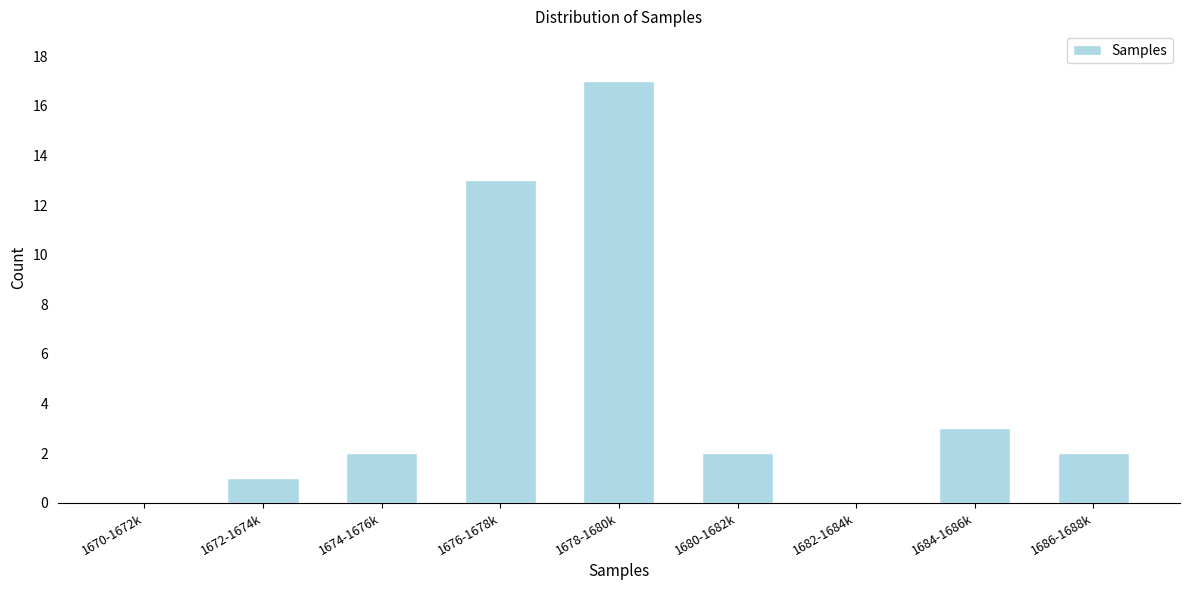

Reading right to left, what are all the values shown in this chart?

1686-1688k=2	1684-1686k=3	1682-1684k=0	1680-1682k=2	1678-1680k=17	1676-1678k=13	1674-1676k=2	1672-1674k=1	1670-1672k=0